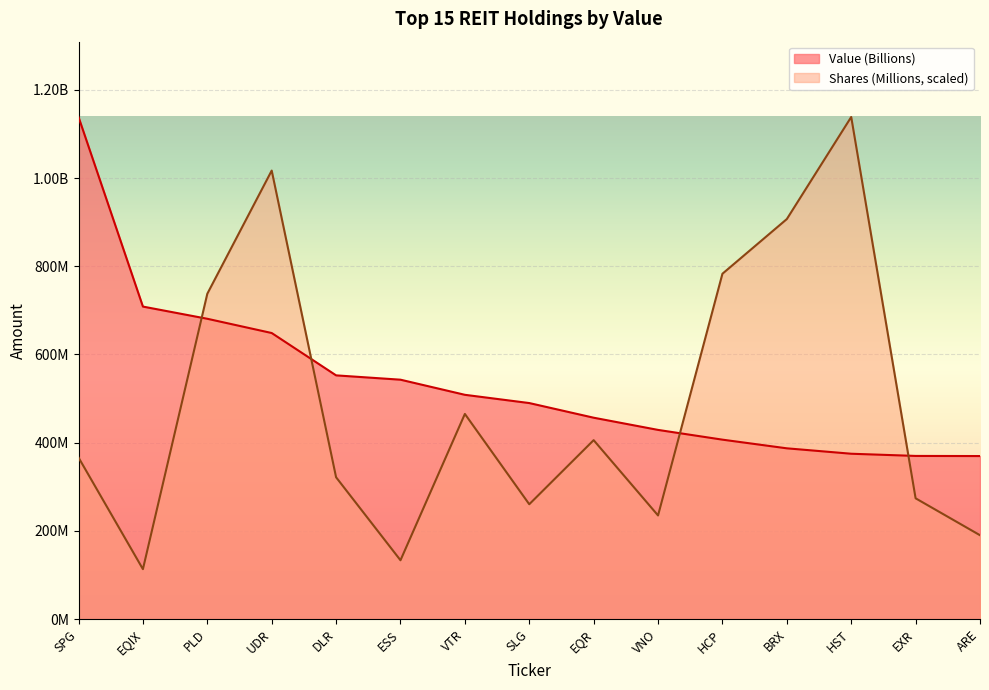

Reading left to right, what are all the values shown in this chart?

Value (Billions): SPG=1138289000.0	EQIX=708555000.0	PLD=680910000.0	UDR=648619000.0	DLR=552632000.0	ESS=542829000.0	VTR=508563000.0	SLG=489863000.0	EQR=456660000.0	VNO=429012000.0	HCP=406914000.0	BRX=387266000.0	HST=374992000.0	EXR=370028000.0	ARE=369758000.0
Shares (Millions): SPG=366395390.2	EQIX=113375323.7	PLD=737648231.1	UDR=1016826027.0	DLR=321640299.5	ESS=133521416.7	VTR=465196760.7	SLG=260480697.1	EQR=405777930.3	VNO=235074658.2	HCP=783005806.6	BRX=906933448.1	HST=1138289000.0	EXR=273970635.4	ARE=190281937.2